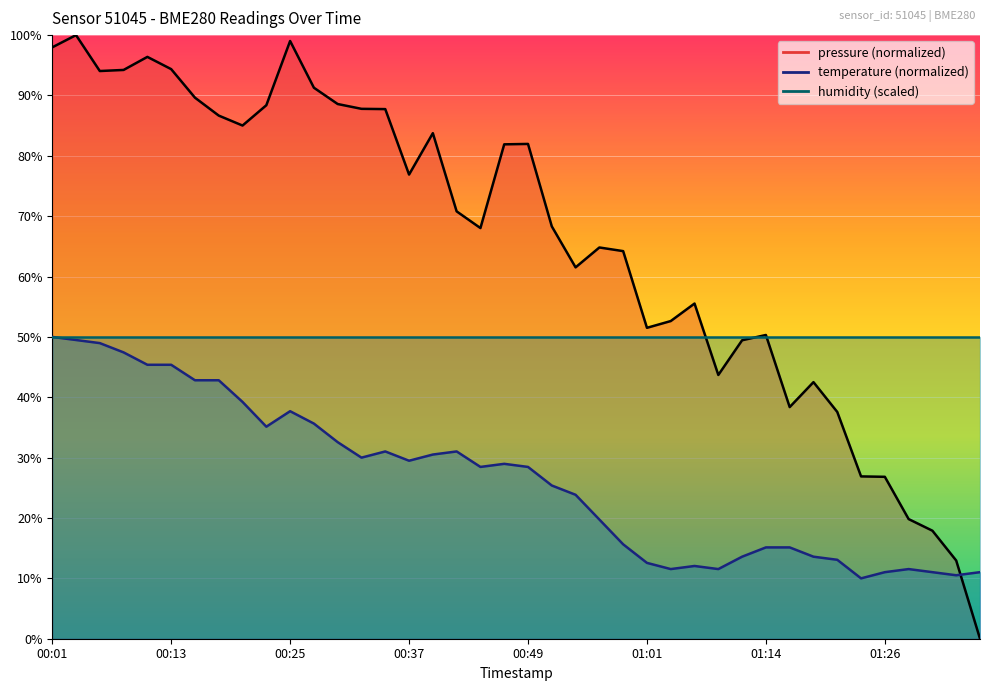

What is the difference between the maximum and minimum values in the temperature series?

40.0